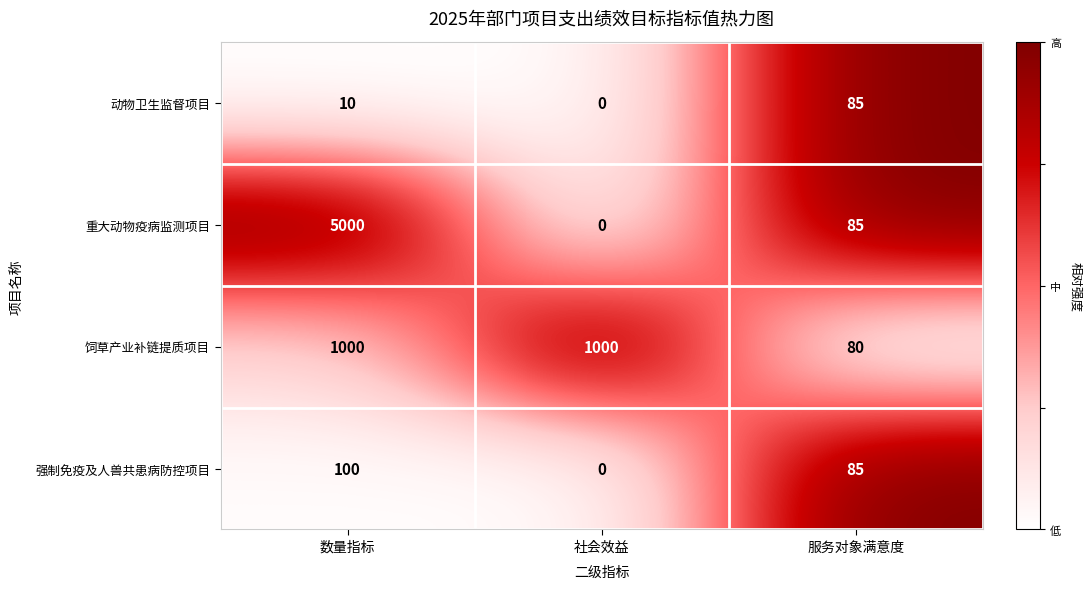

What is the difference between the highest and lowest values at 服务对象满意度?

5